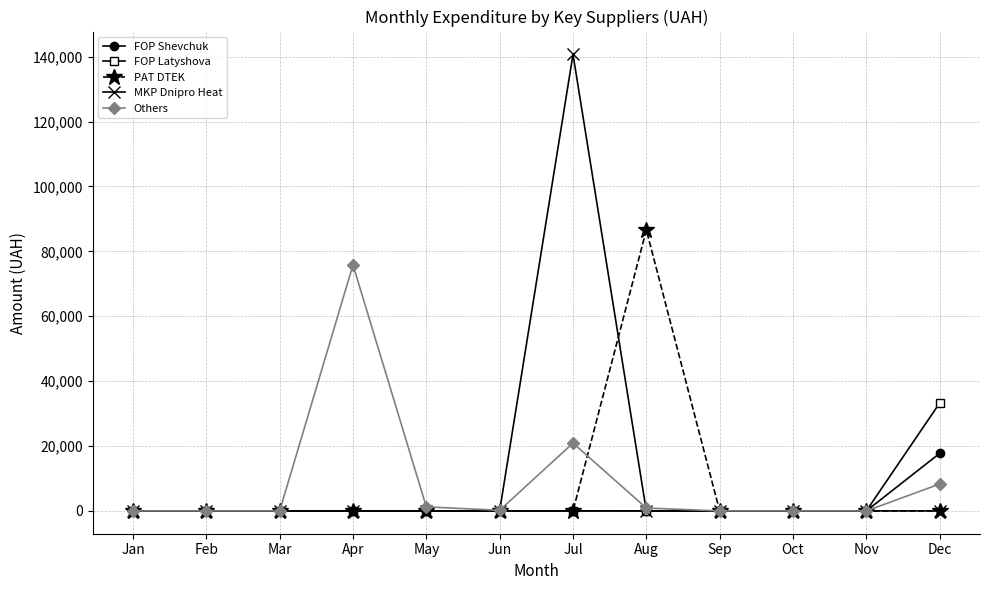

What is the total value across all series at Apr?

75813.5